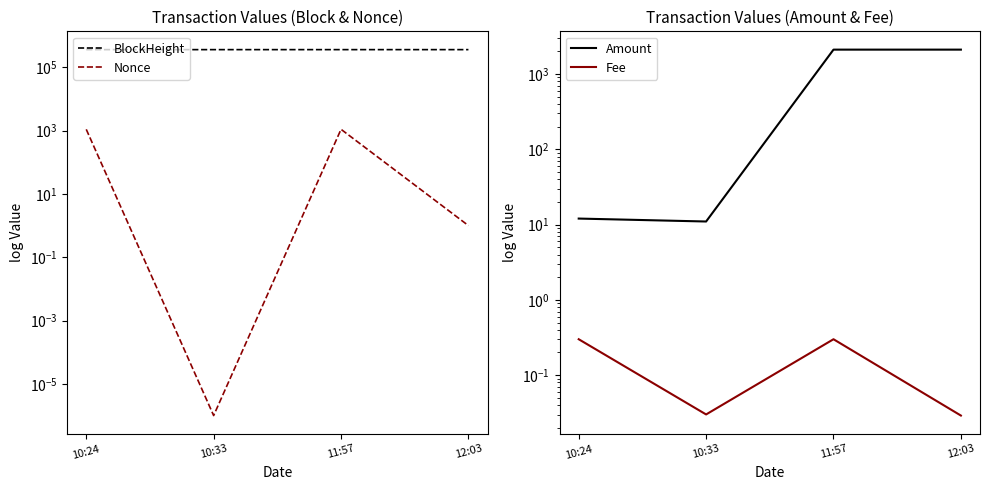

What is the label of the 1st point from the right?

12:03